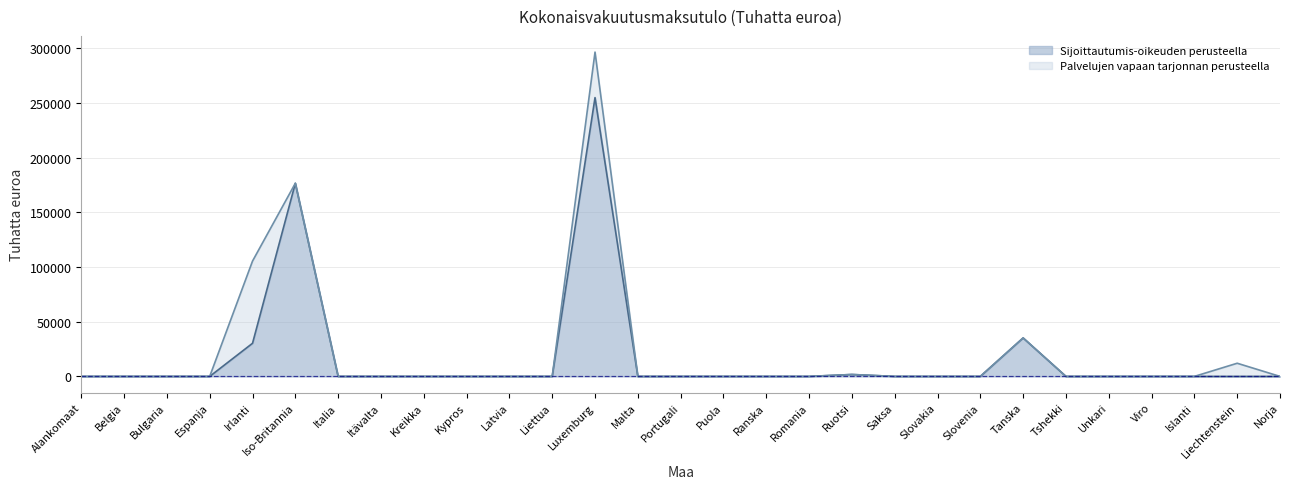

True or false: the data shows 0 at Kypros.

True